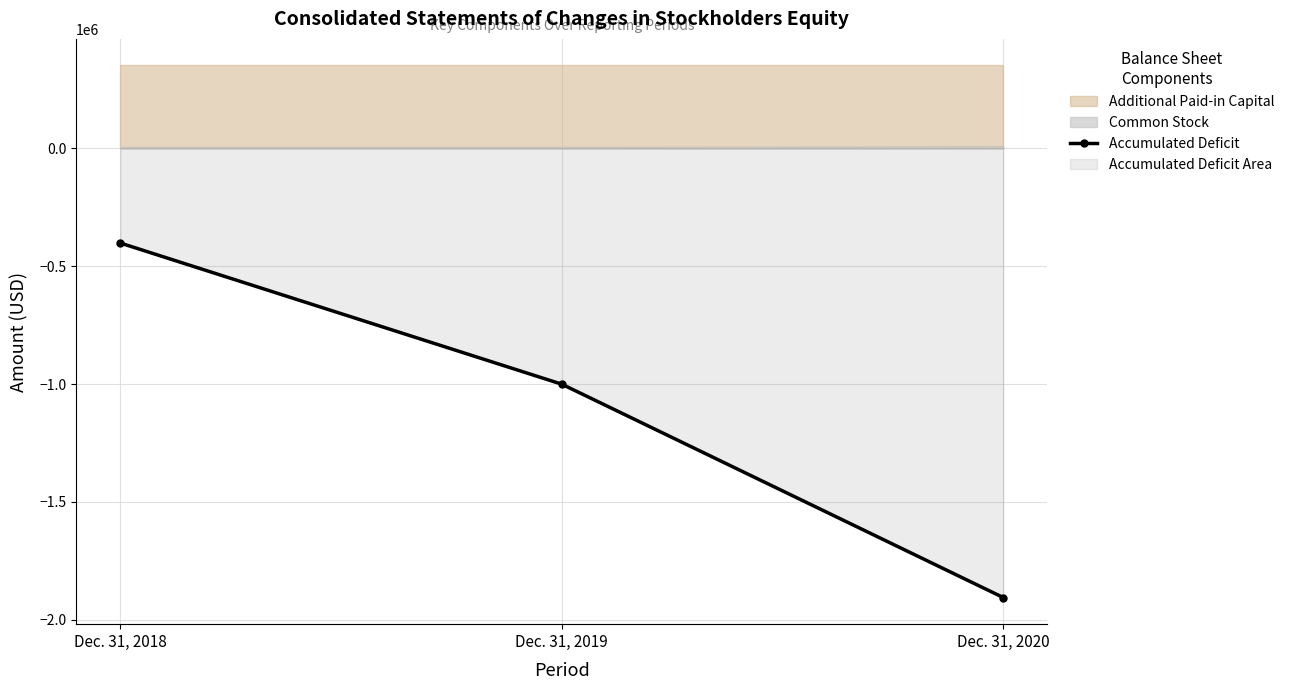

True or false: the data shows -1906054 at Dec. 31, 2020.

True